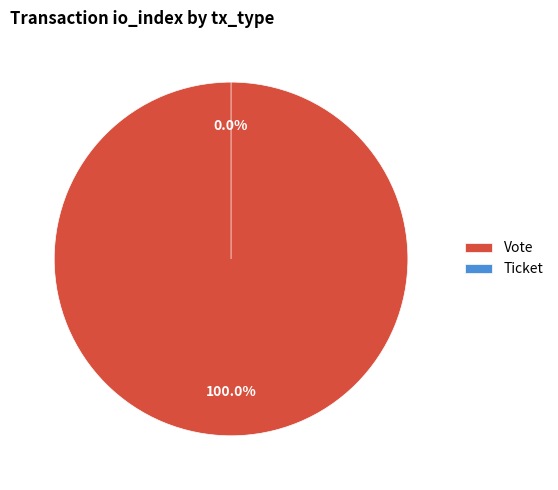

Between Ticket and Vote, which is larger?

Vote